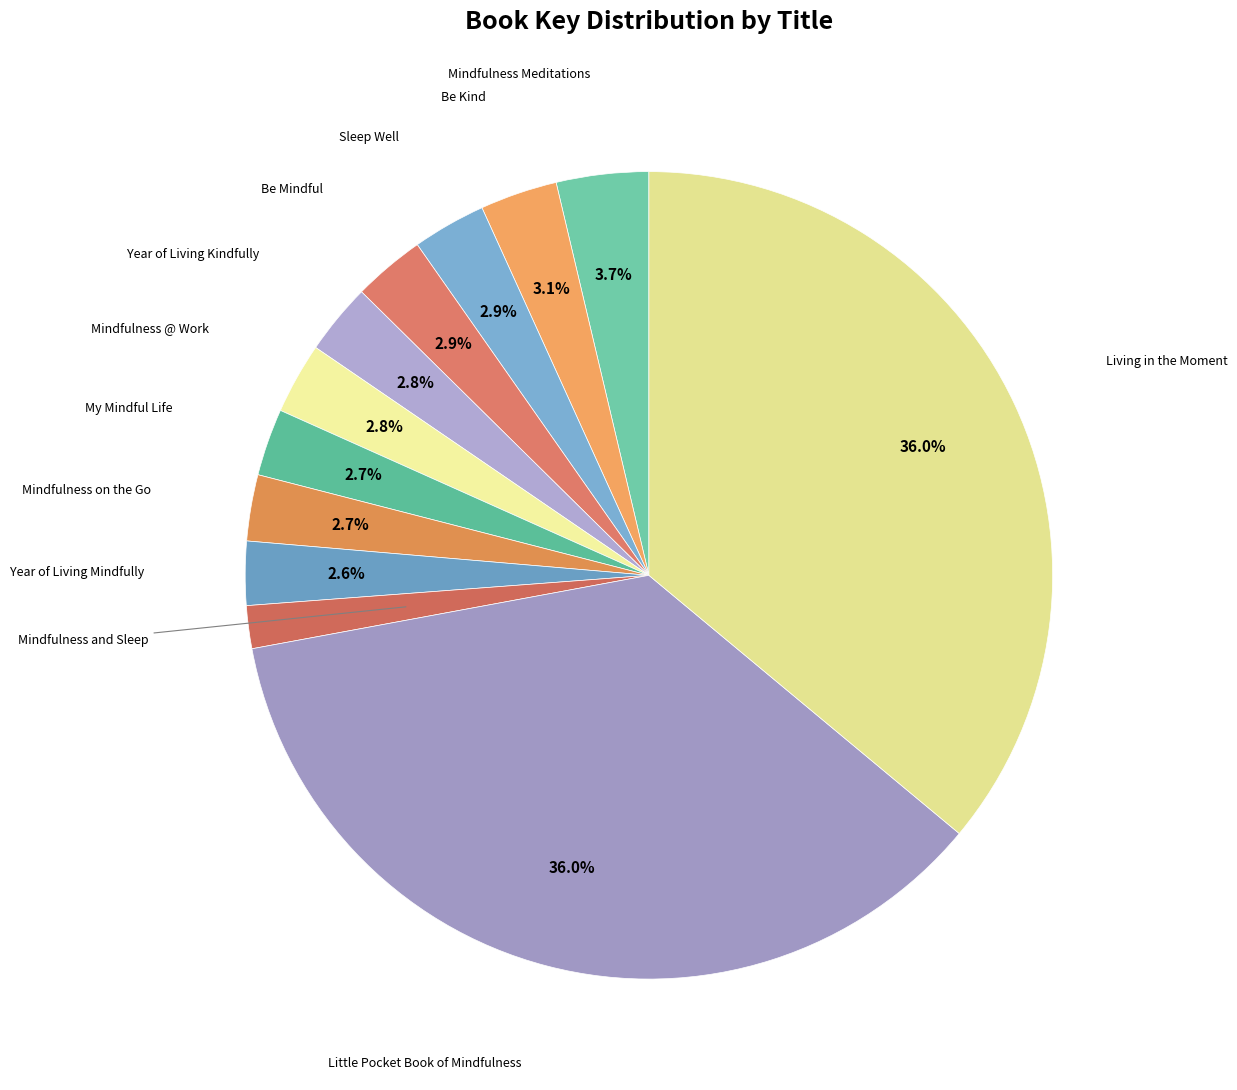

How many slices are in this pie chart?

12